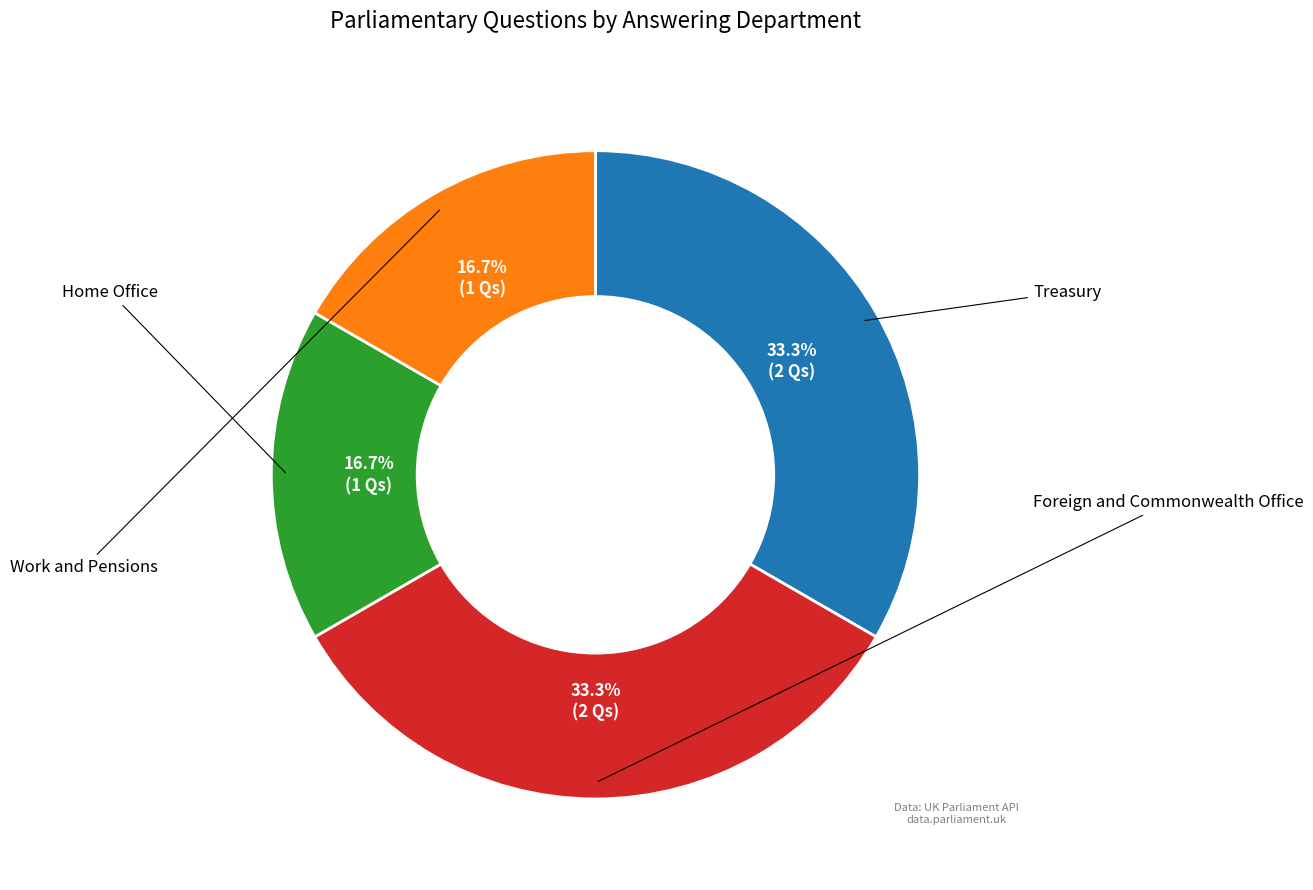

Is there any slice that represents more than half of the pie?

No